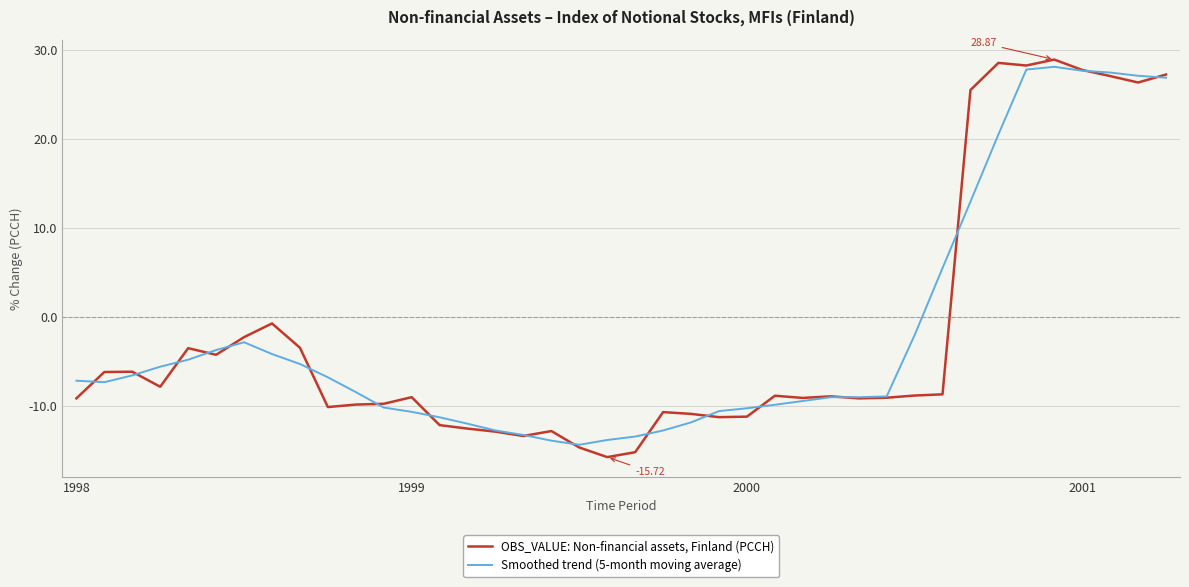

What is the sum of all Smoothed trend (5-month moving average) values?

-78.0